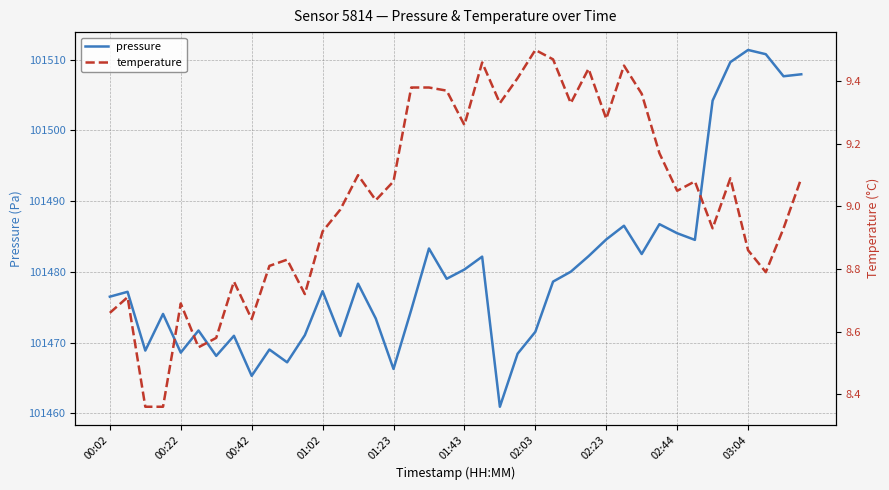

True or false: pressure and temperature intersect in this chart.

False